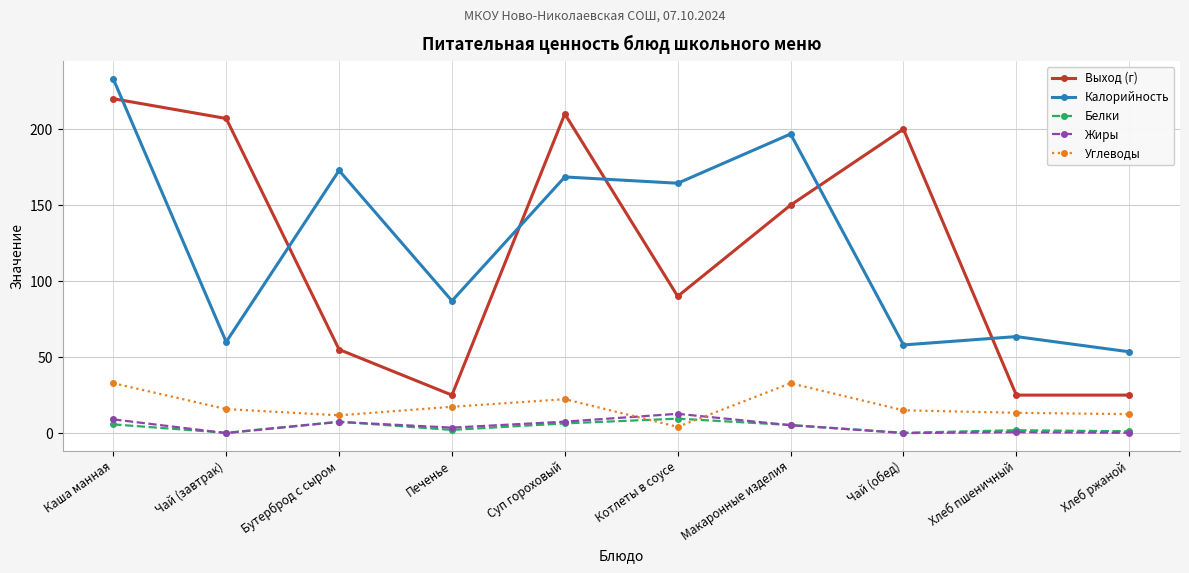

What are all the series names shown in the legend?

Выход (г), Калорийность, Белки, Жиры, Углеводы